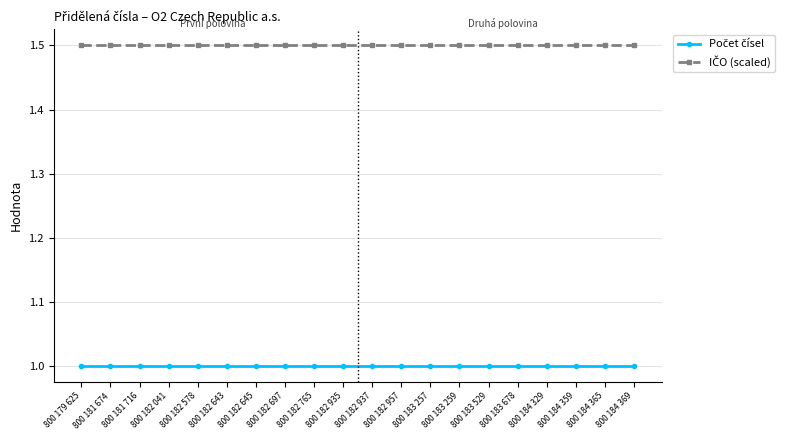

What is the label of the 4th point from the left?

800 182 041